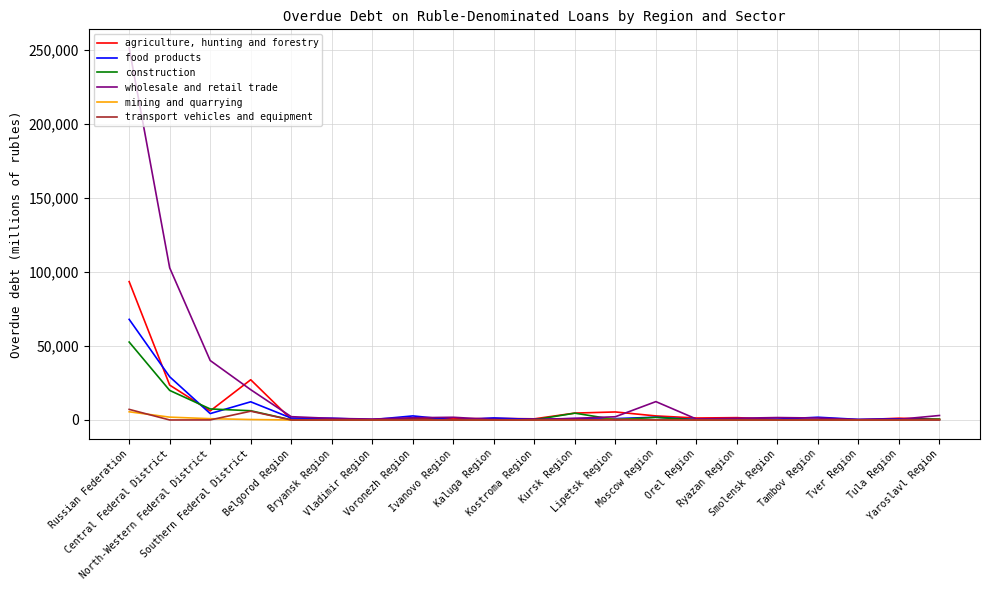

Which label corresponds to the largest value in the chart?

Russian Federation